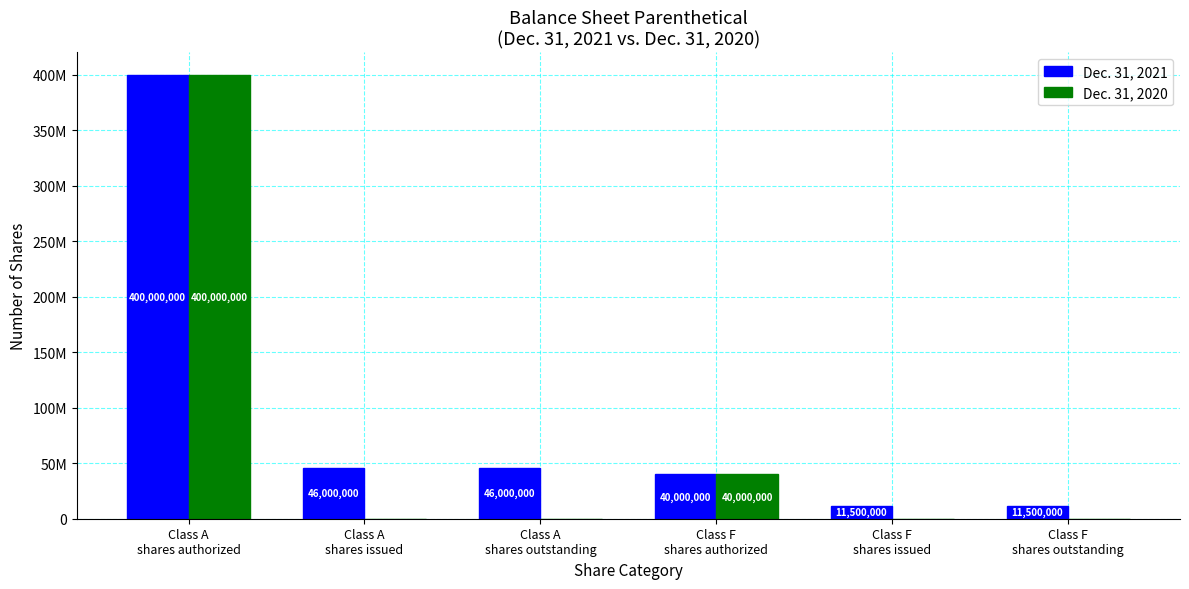

At which label does Dec. 31, 2021 reach its peak?

Class A
shares authorized